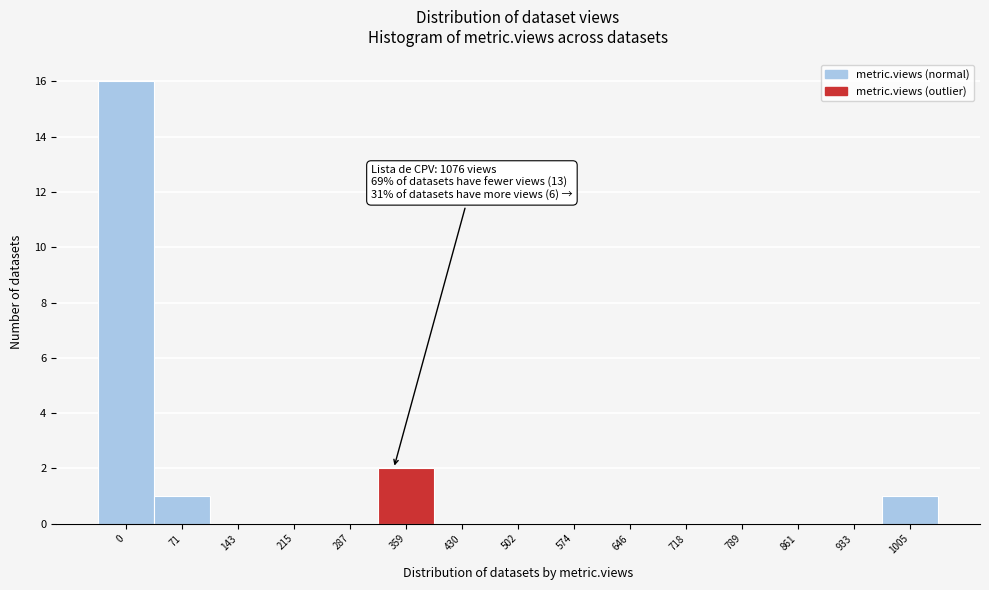

Reading right to left, extract all data points from this chart.

1005=1	933=0	861=0	789=0	718=0	646=0	574=0	502=0	430=0	359=2	287=0	215=0	143=0	71=1	0=16